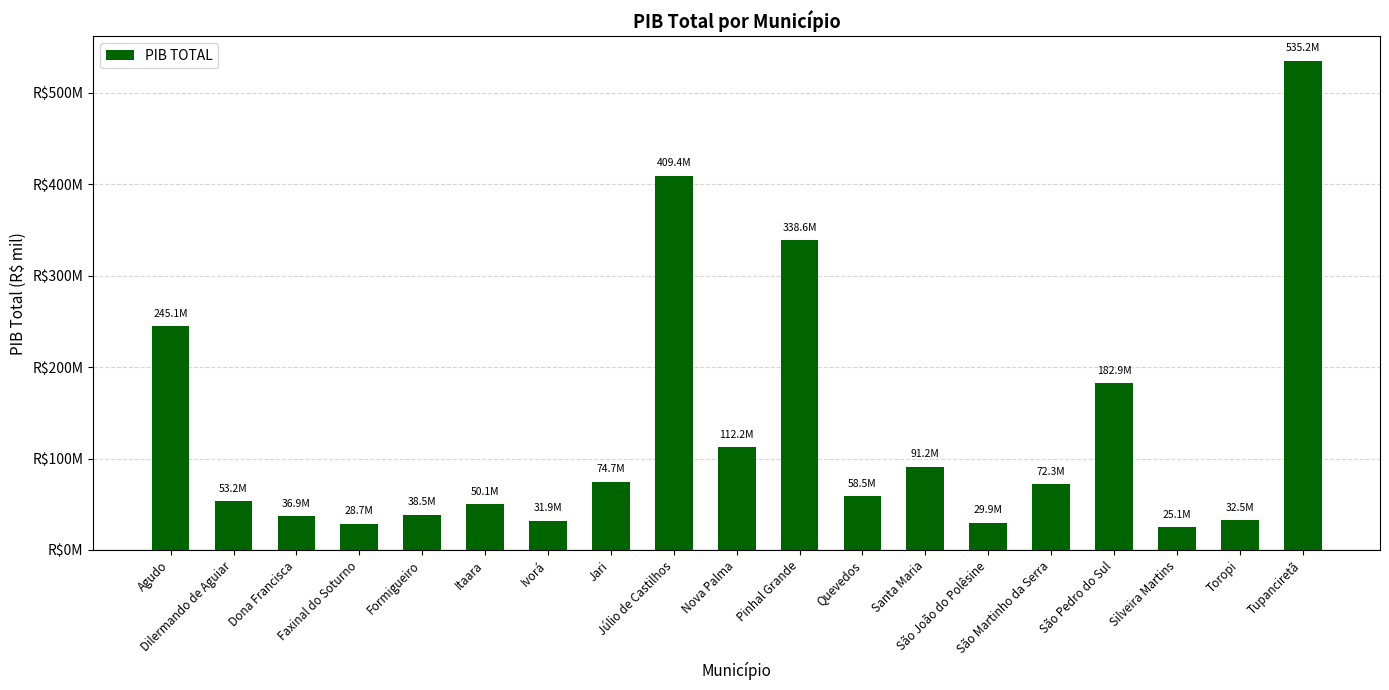

At which category does the chart reach its peak across all series?

Tupanciretã